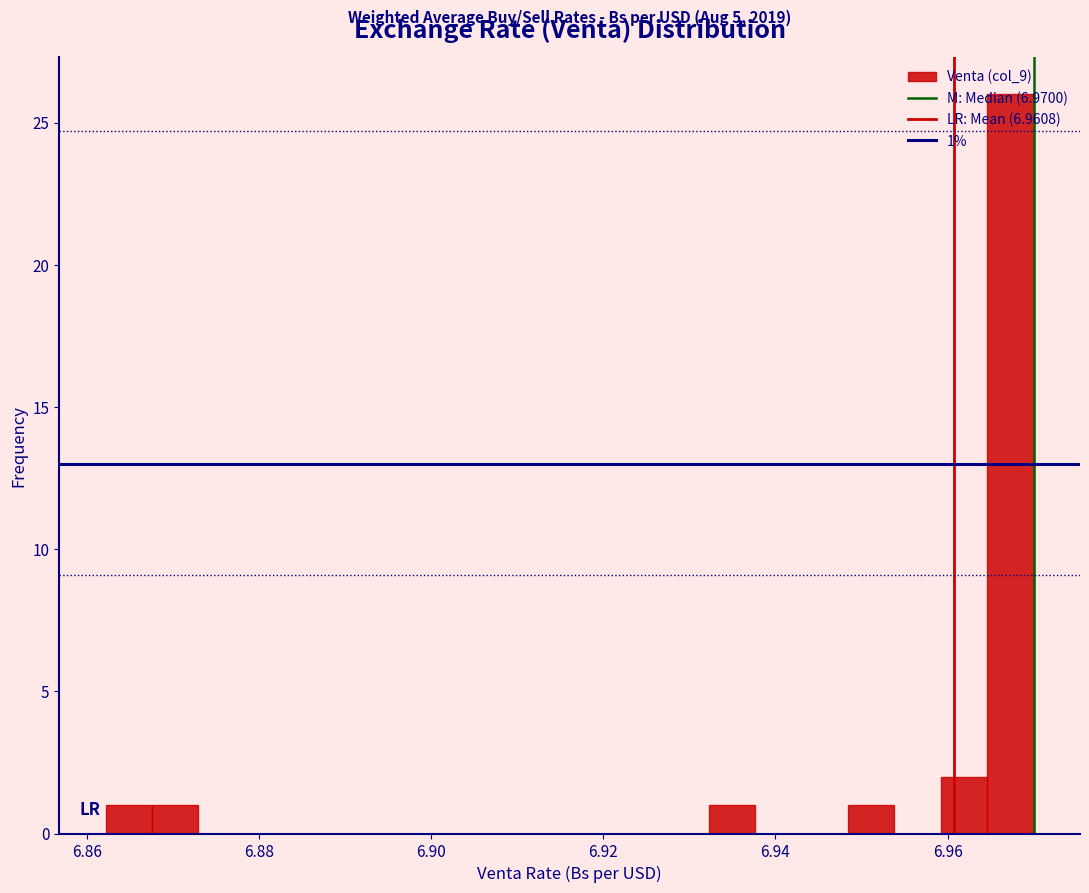

Around what value on the x-axis is the tallest bar? Give the approximate position of its centre, as read against the axis.

6.968